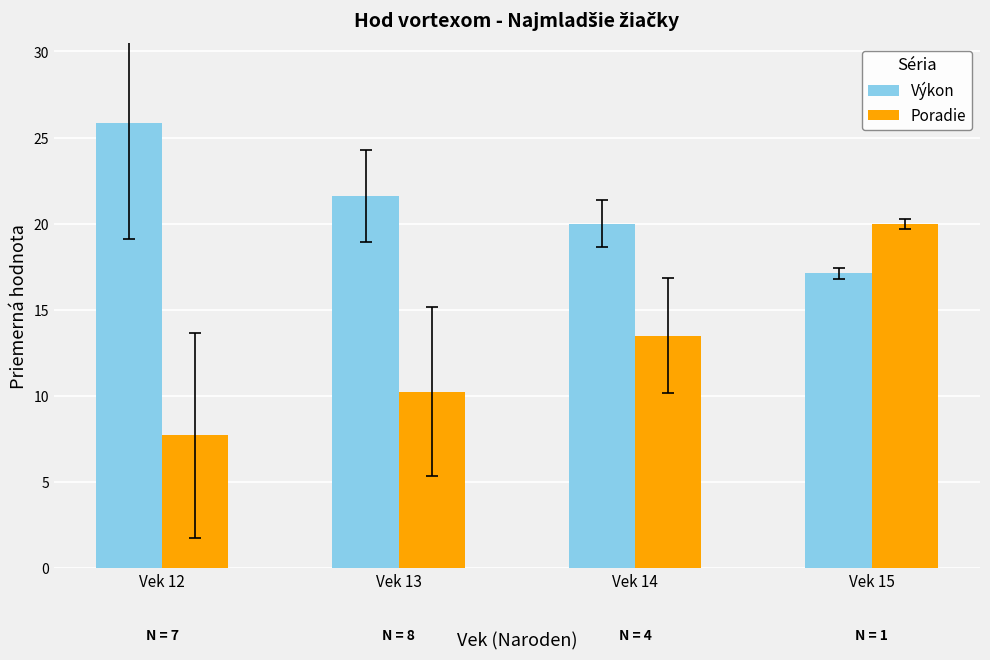

How many series are shown in this chart?

2